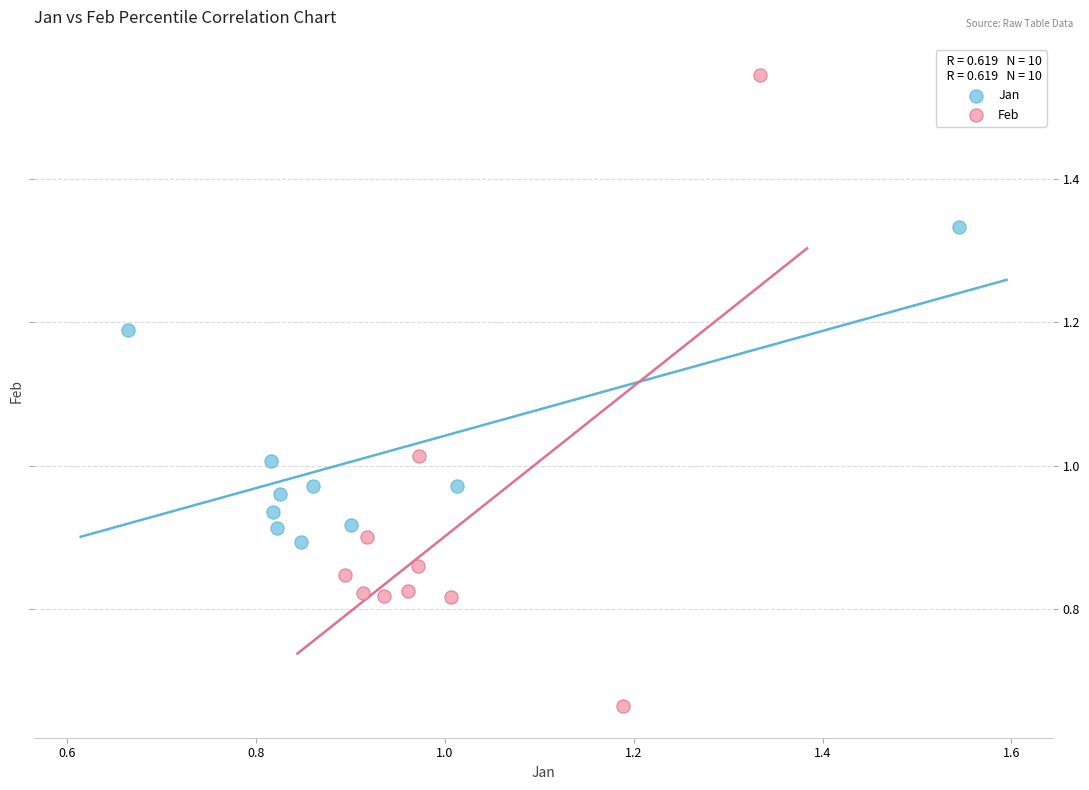

Which series reaches the minimum Y coordinate?

Feb